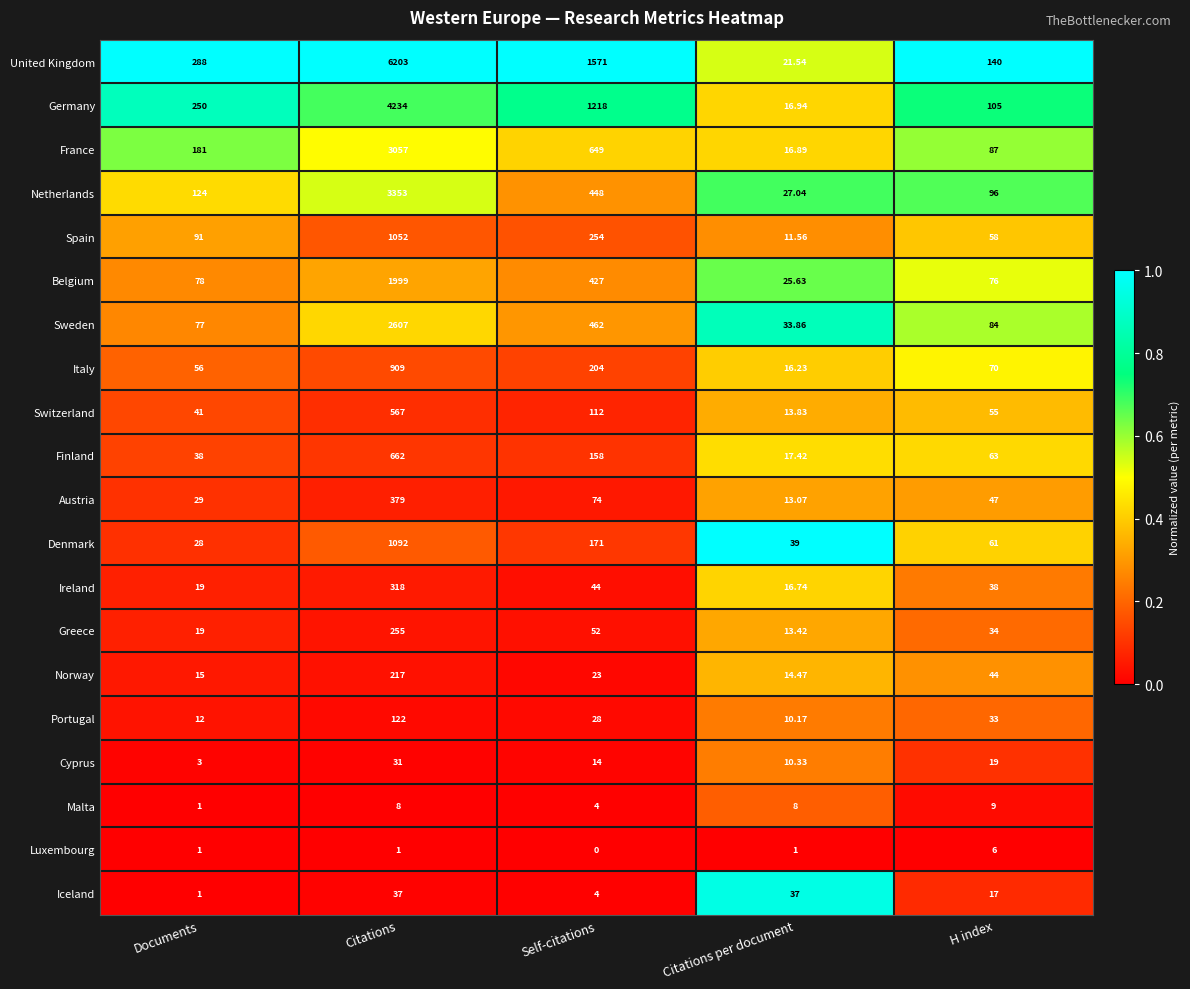

Which category has the lowest value in the Switzerland series?

Citations per document